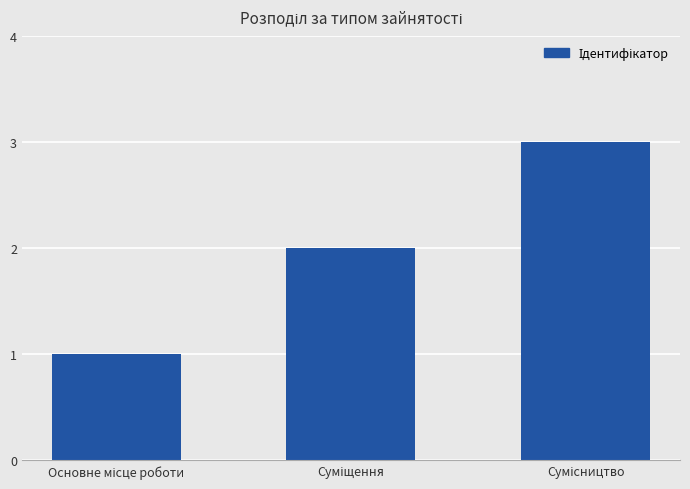

How many values are below 2?

1